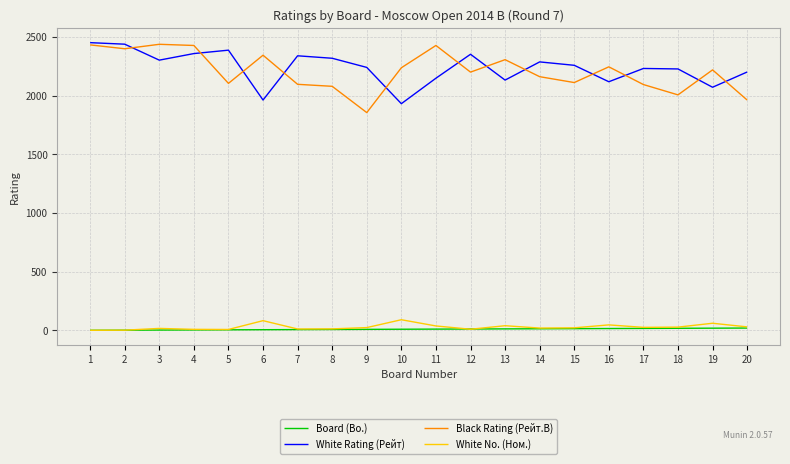

Which series changed the most between 9 and 12?

Black Rating (Рейт.B)